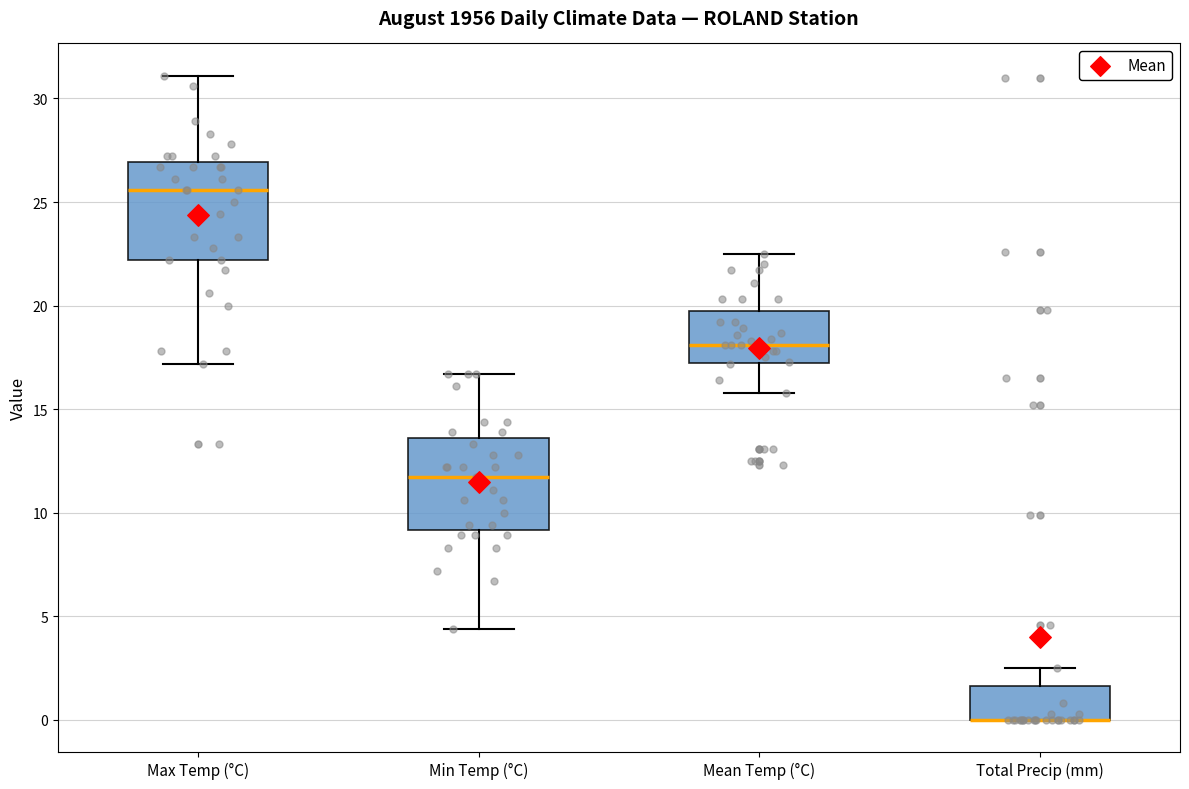

Reading left to right, transcribe this box plot: for each box, give where its median line is, the range the box spans, and where its two whiskers end, as read against the y-axis. The values are not printed on the chart, so give them approximately, as read against the axis.

Max Temp (°C): median 25.5, box 22.0 to 27.0, whiskers 17.0 to 31.0
Min Temp (°C): median 11.5, box 9.0 to 13.5, whiskers 4.5 to 16.5
Mean Temp (°C): median 18.0, box 17.5 to 20.0, whiskers 16.0 to 22.5
Total Precip (mm): median 0.0 (drawn on the box's lower edge), box 0.0 to 1.5, whiskers 0.0 to 2.5